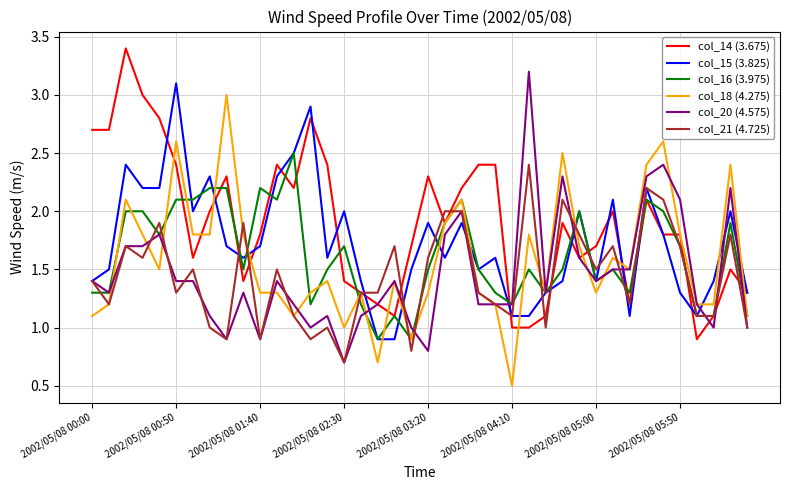

Which series has the largest total across all categories?

col_14 (3.675)